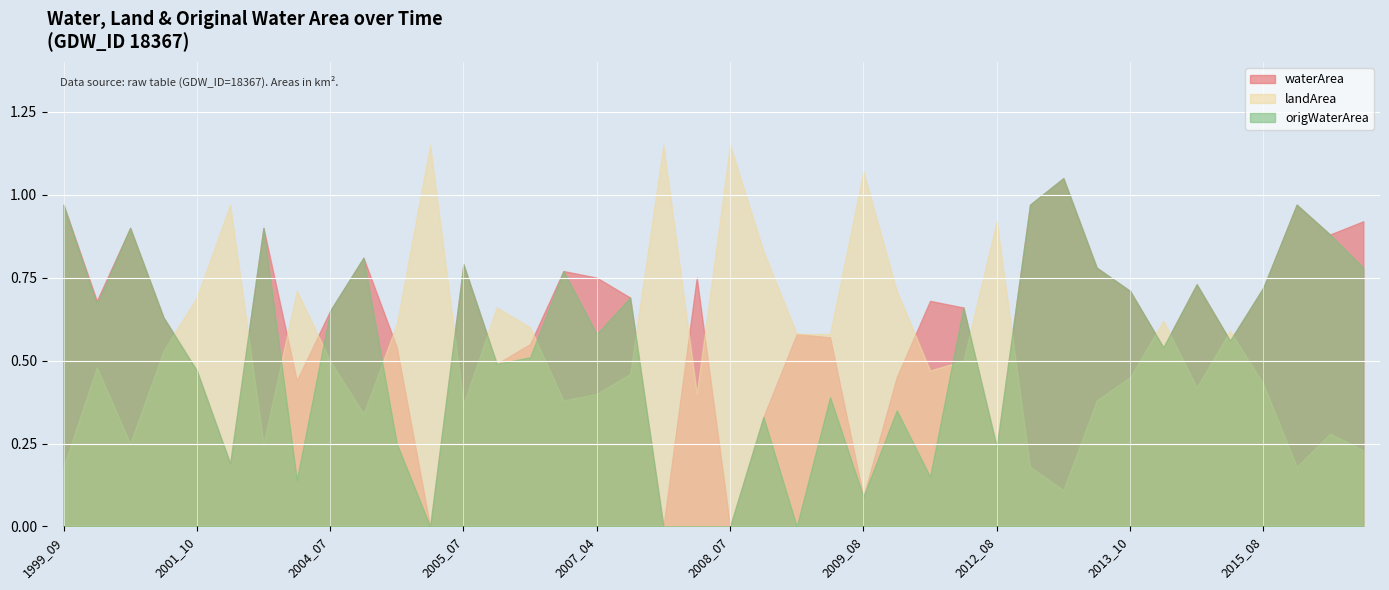

Rank the series by their maximum value, from highest to lowest.

landArea, waterArea, origWaterArea